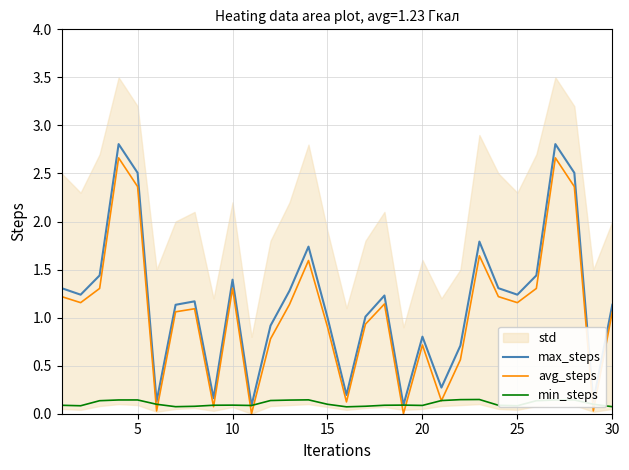

Rank the series by their maximum value, from lowest to highest.

min_steps, avg_steps, max_steps